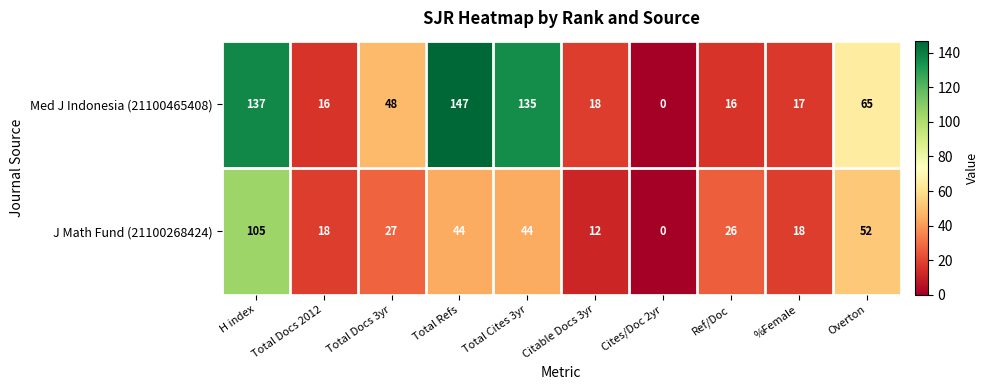

Reading right to left, what are all the values shown in this chart?

Med J Indonesia (21100465408): 65	17	16	0	18	135	147	48	16	137
J Math Fund (21100268424): 52	18	26	0	12	44	44	27	18	105